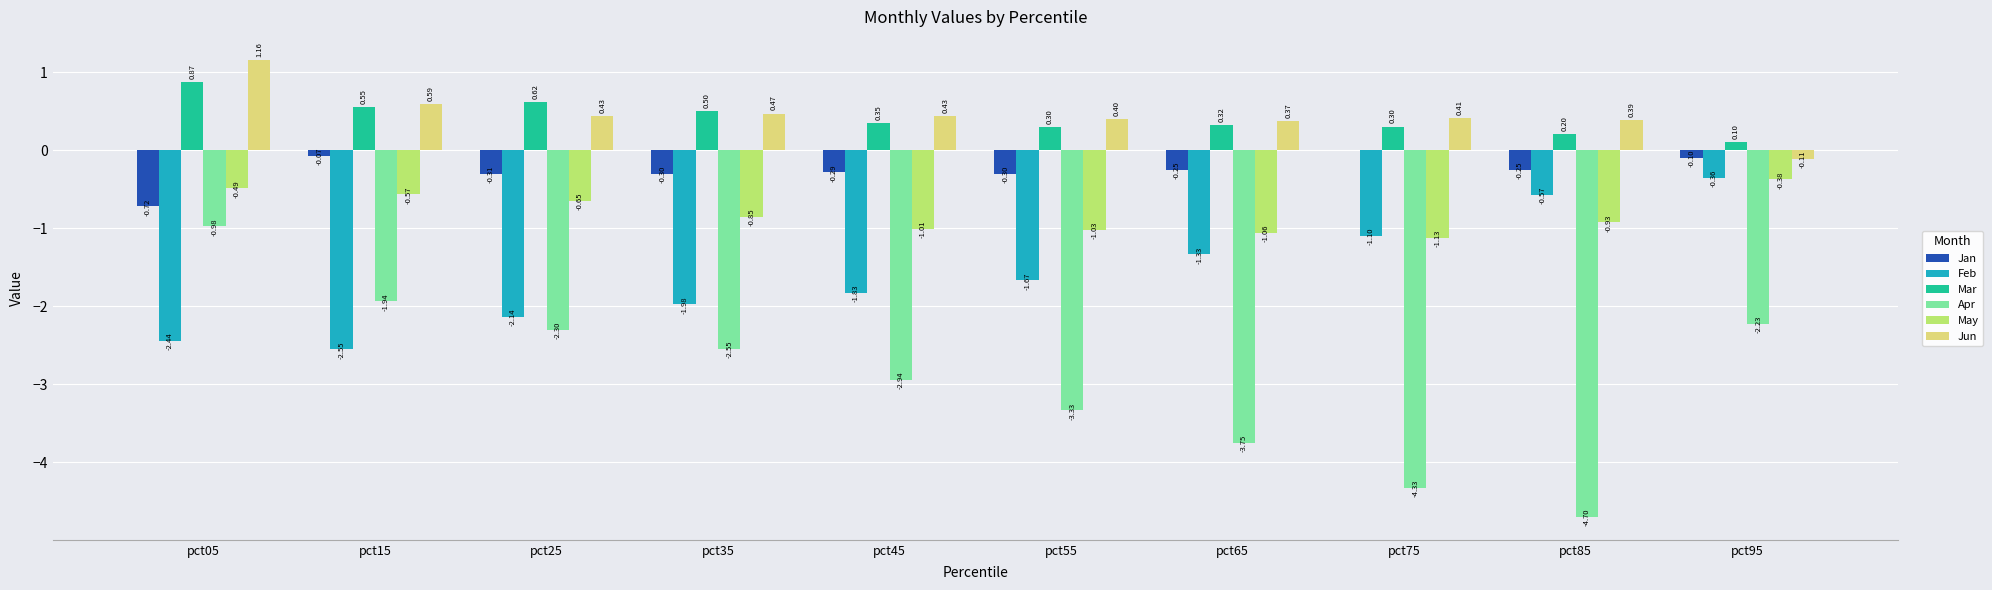

Between pct15 and pct55, which series saw the biggest shift?

Apr